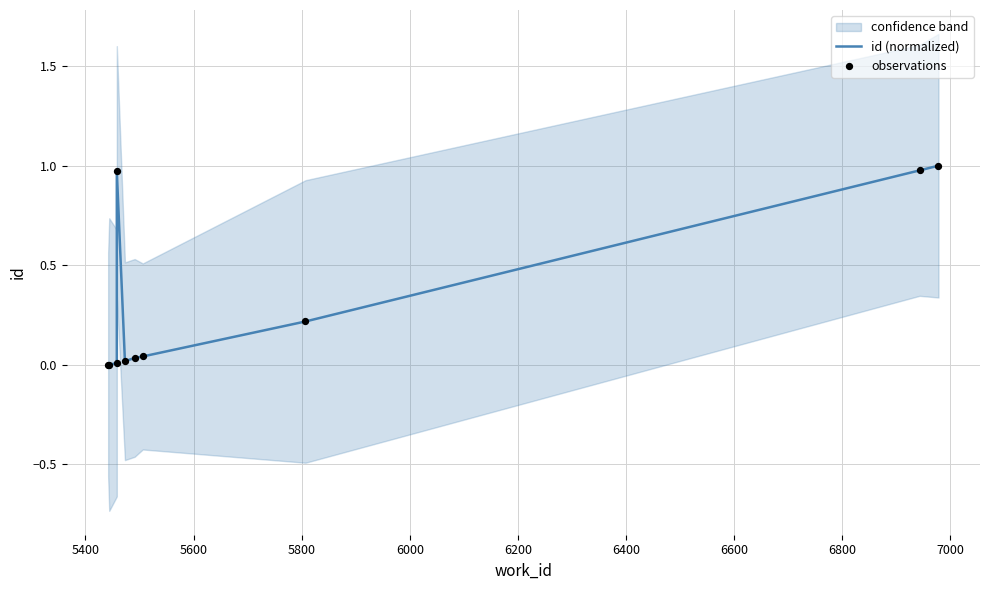

What are all the series names shown in the legend?

id (normalized), observations